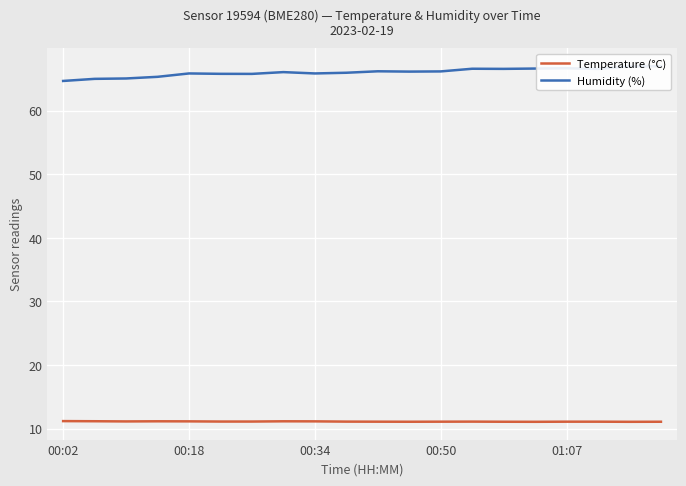

Read the Humidity (%) value at 10.

66.2